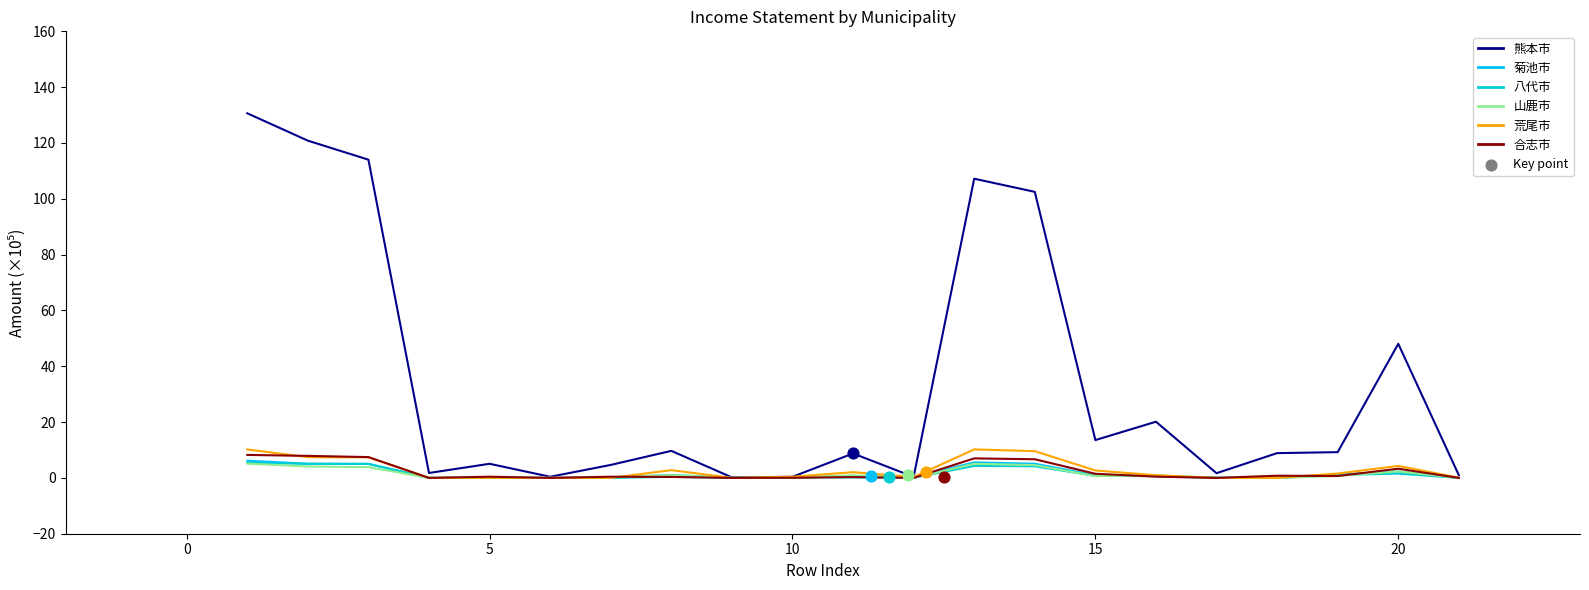

What are all the series names shown in the legend?

熊本市, 菊池市, 八代市, 山鹿市, 荒尾市, 合志市